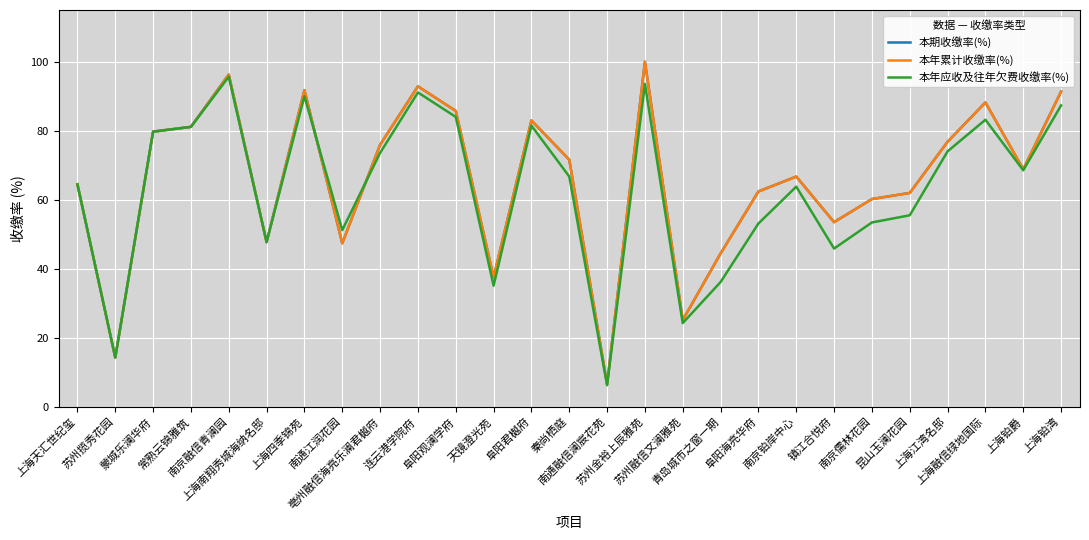

Does the chart display data point markers on the line(s)?

No